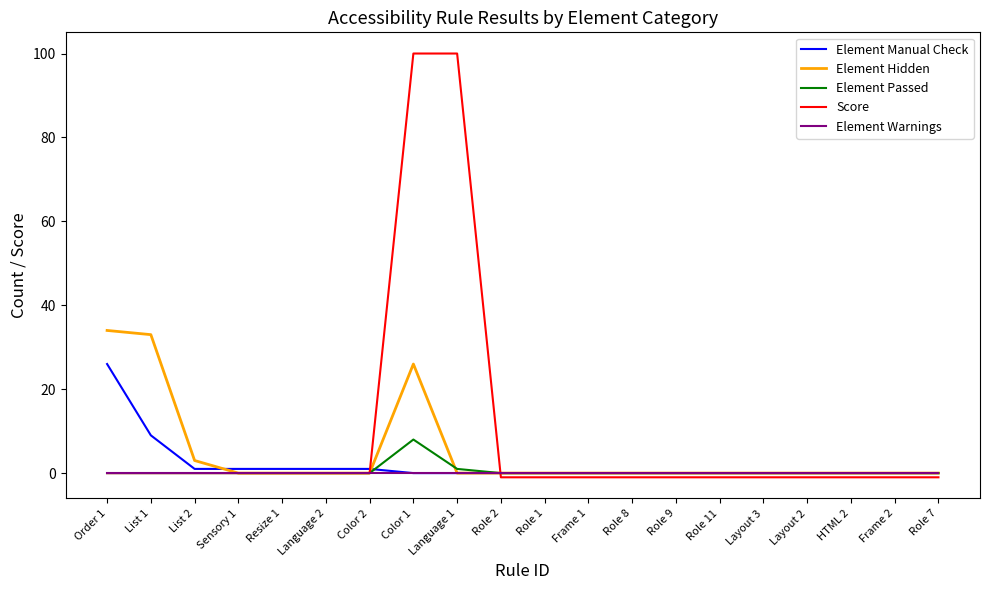

What is the highest value of the Element Hidden series?

34